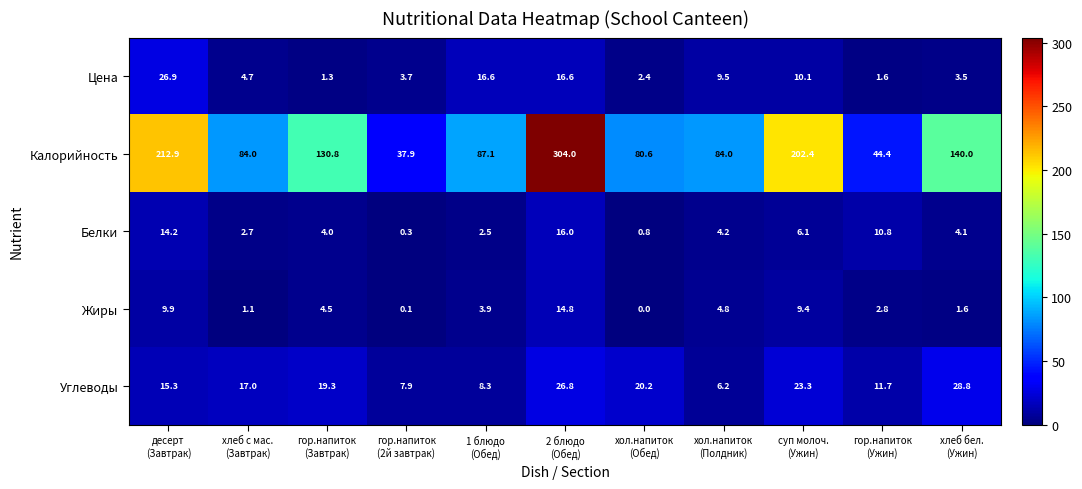

What is the difference between the maximum and minimum values in the Цена series?

25.6